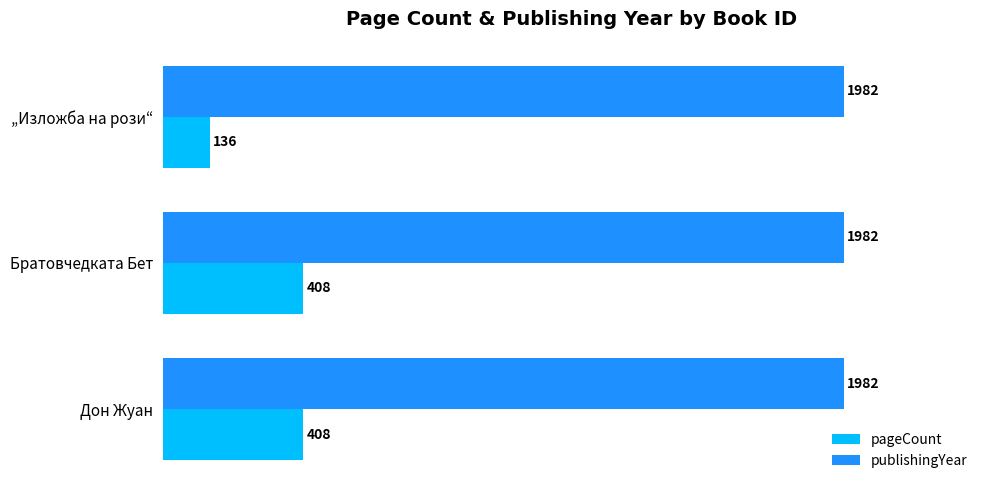

Rank the series by their maximum value, from highest to lowest.

publishingYear, pageCount